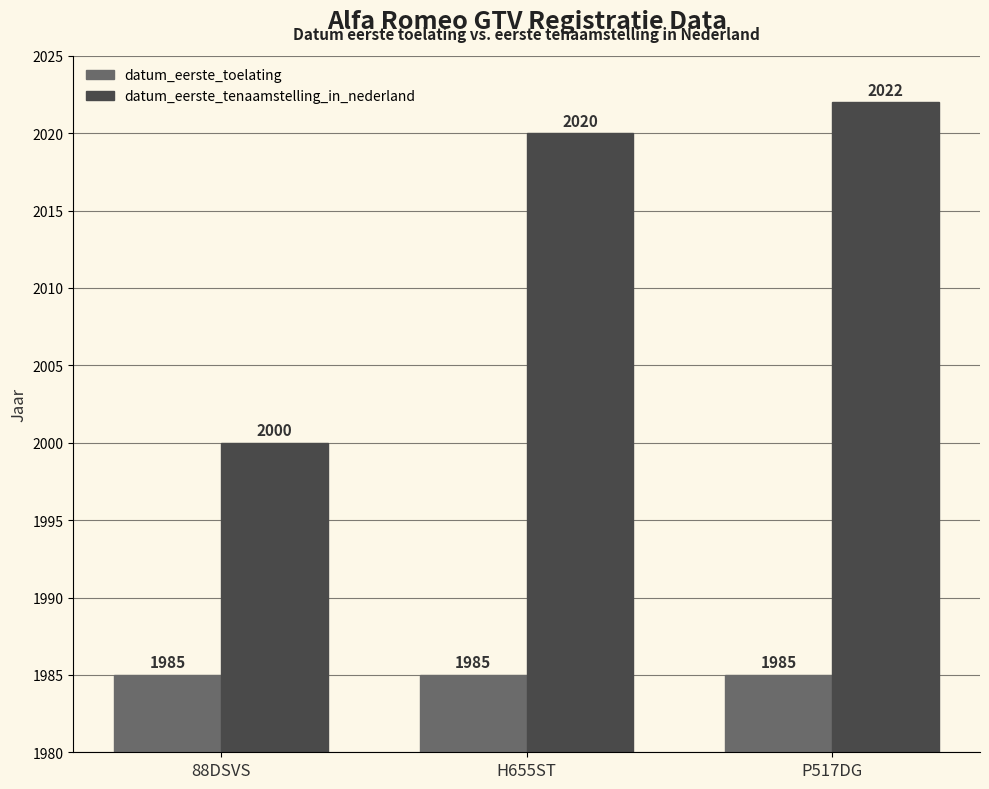

Which series has the widest spread of values?

datum_eerste_tenaamstelling_in_nederland